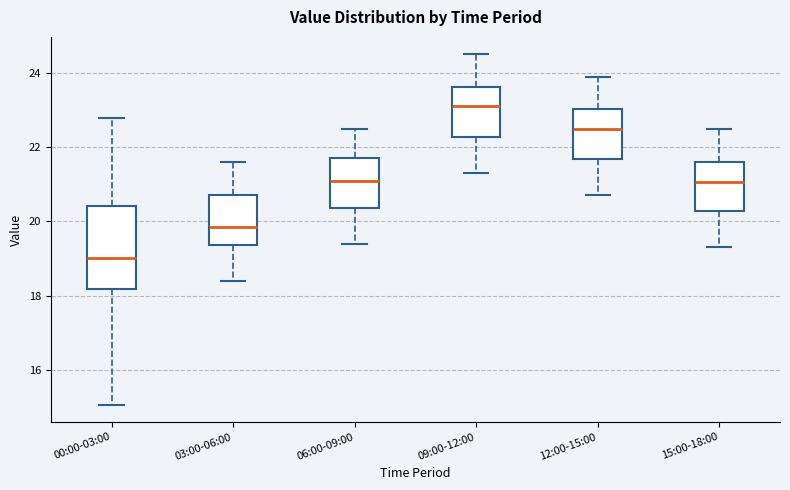

Reading left to right, transcribe this box plot: for each box, give where its median line is, the range the box spans, and where its two whiskers end, as read against the y-axis. The values are not printed on the chart, so give them approximately, as read against the axis.

00:00-03:00: median 19.0, box 18.2 to 20.4, whiskers 15.0 to 22.8
03:00-06:00: median 19.8, box 19.4 to 20.8, whiskers 18.4 to 21.6
06:00-09:00: median 21.2, box 20.4 to 21.8, whiskers 19.4 to 22.6
09:00-12:00: median 23.2, box 22.2 to 23.6, whiskers 21.4 to 24.6
12:00-15:00: median 22.6, box 21.6 to 23.0, whiskers 20.8 to 24.0
15:00-18:00: median 21.0, box 20.2 to 21.6, whiskers 19.4 to 22.6